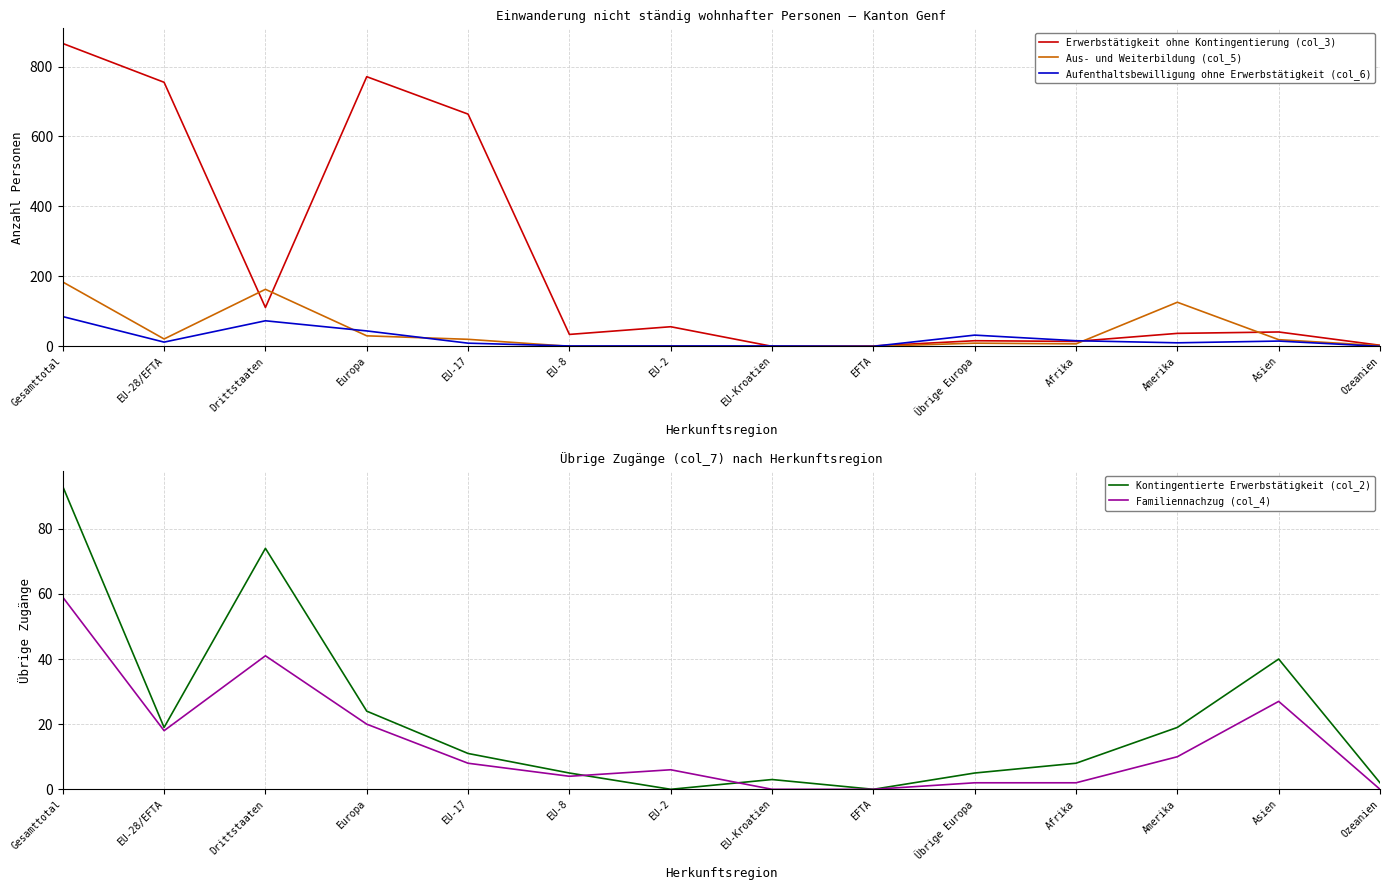

True or false: Erwerbstätigkeit ohne Kontingentierung (col_3) and Familiennachzug (col_4) intersect in this chart.

False